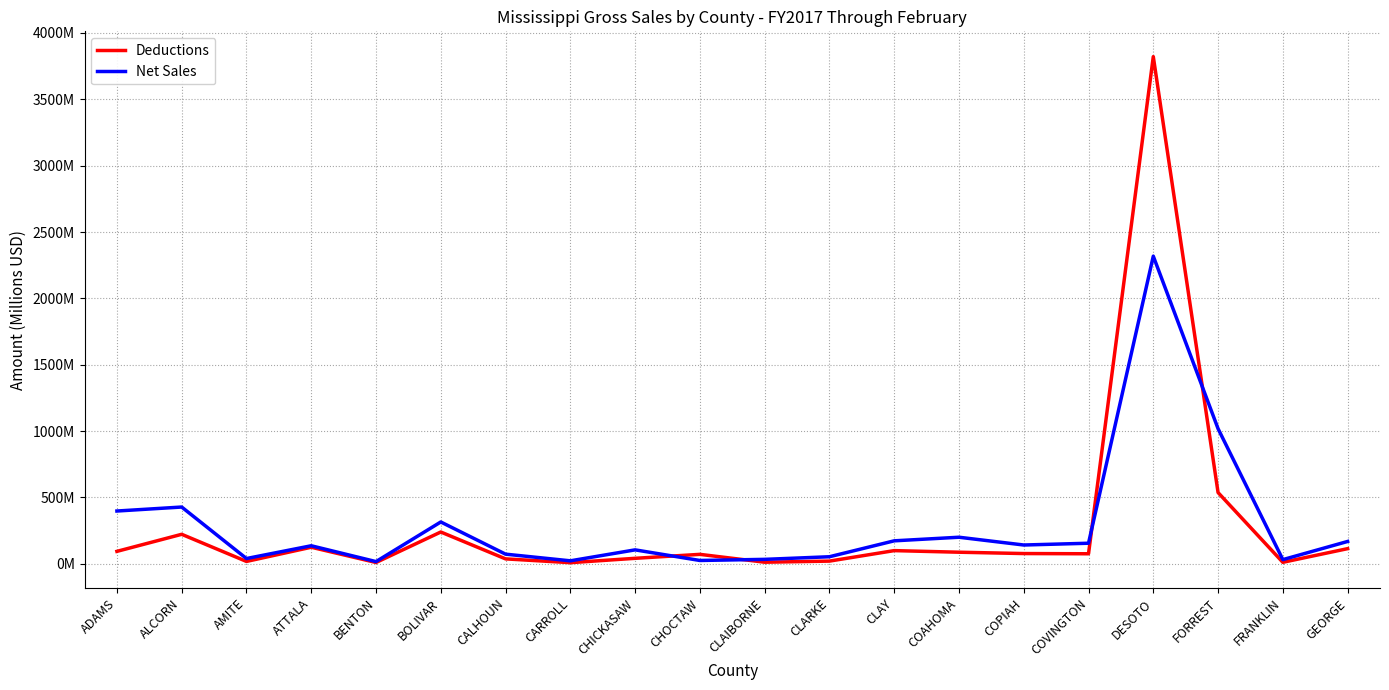

True or false: Net Sales has more than 2 points higher than both neighbors.

True